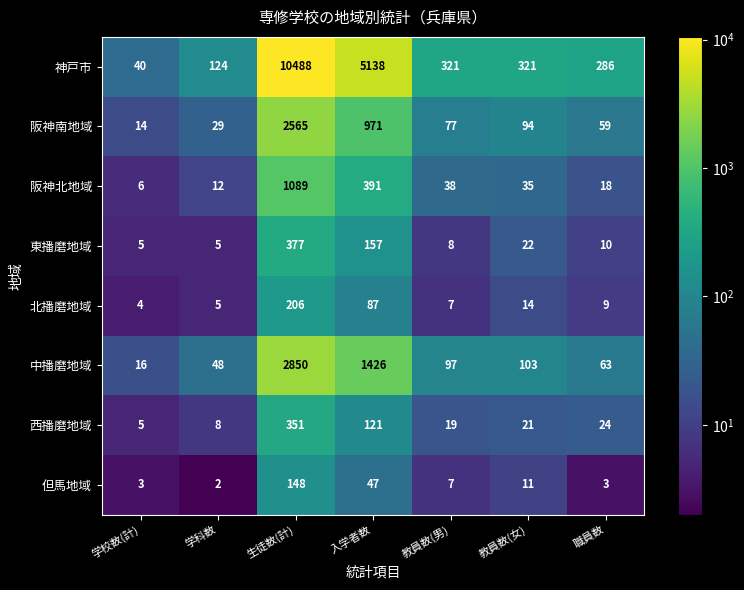

What is the sum of all 但馬地域 values?

221